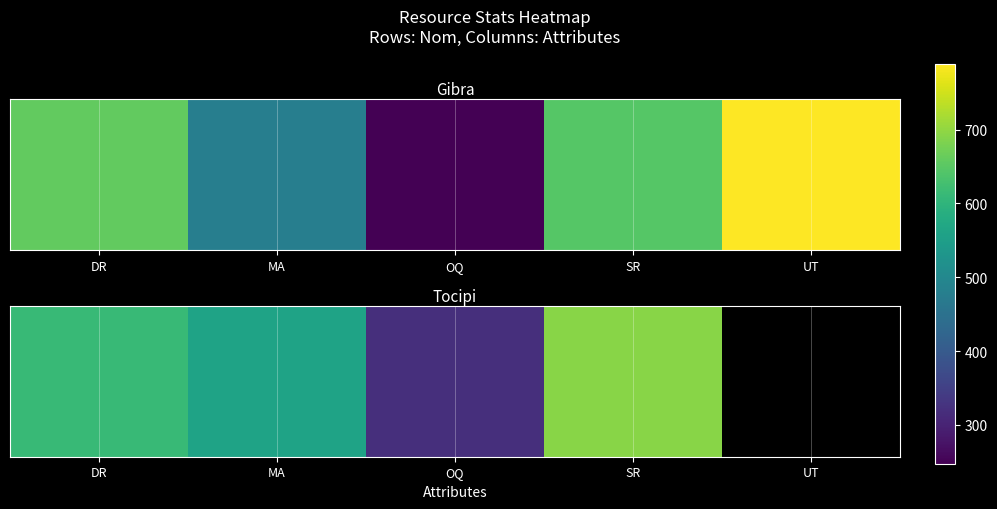

What is the ratio of the value at DR to the value at OQ?

1.9